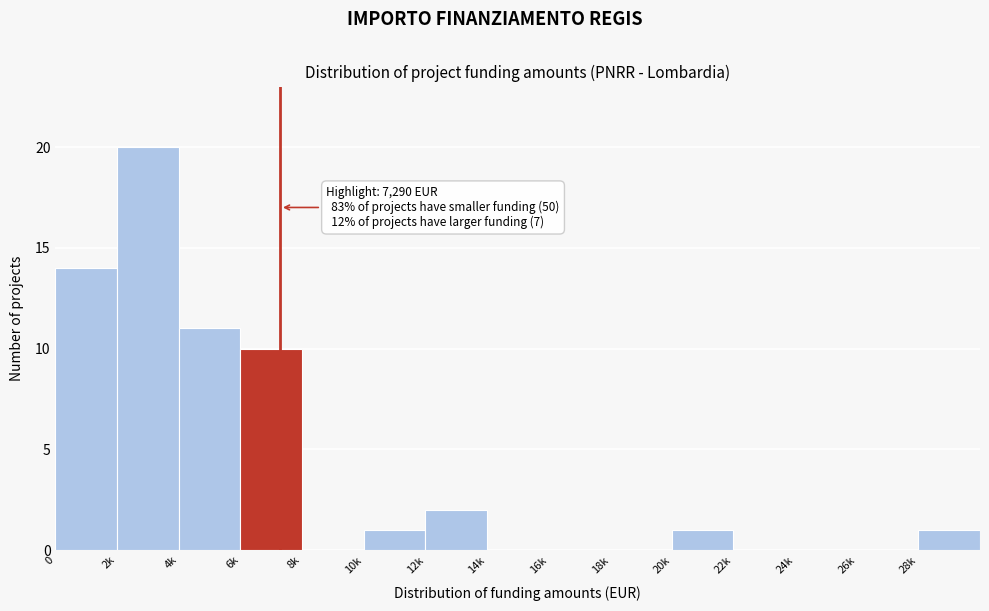

Reading left to right, list all the values displayed in this chart.

0=14	2k=20	4k=11	6k=10	8k=0	10k=1	12k=2	14k=0	16k=0	18k=0	20k=1	22k=0	24k=0	26k=0	28k=1